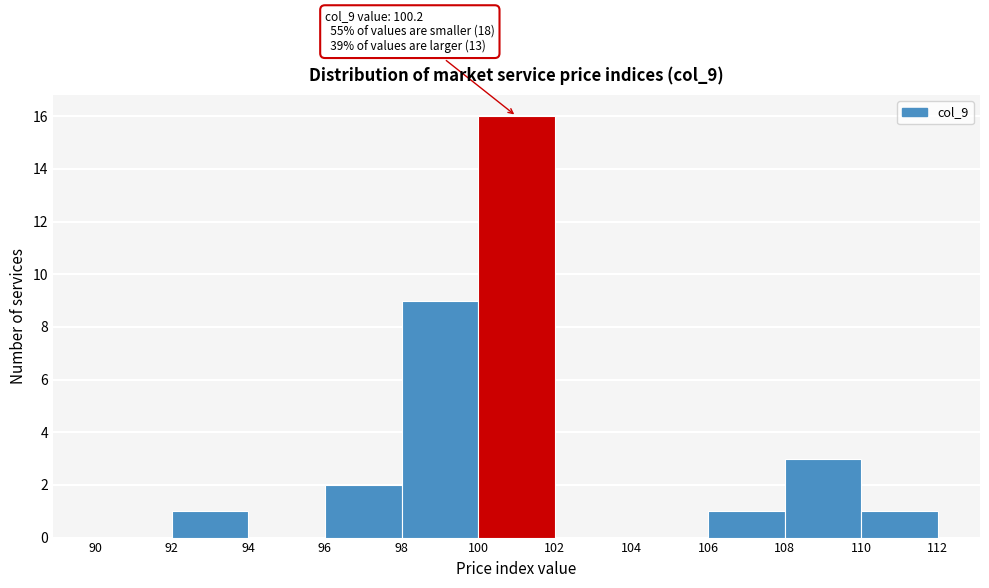

Which range on the x-axis has the tallest bar?

100 to 102